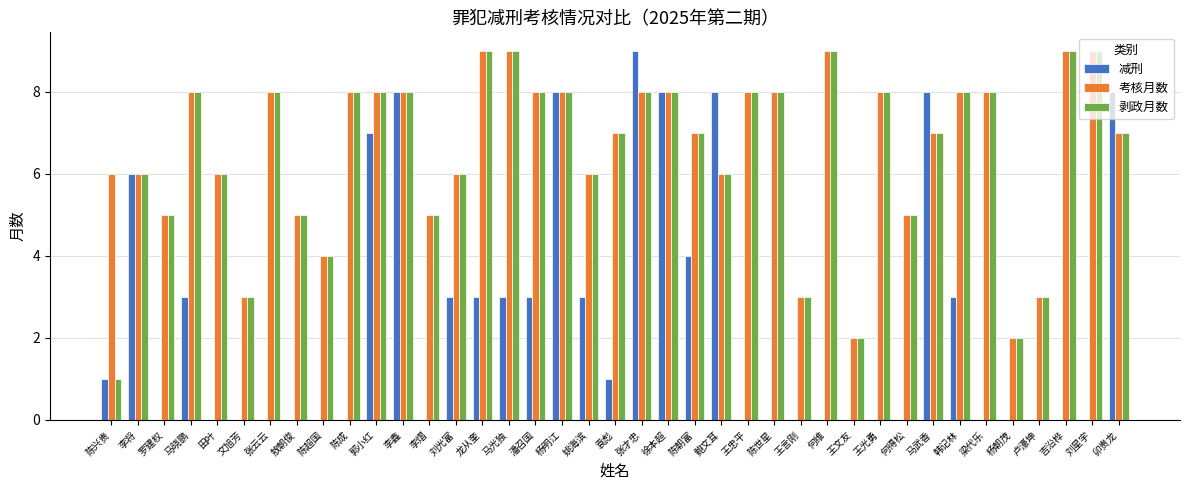

Are the bars grouped side by side (vs. stacked)?

Yes